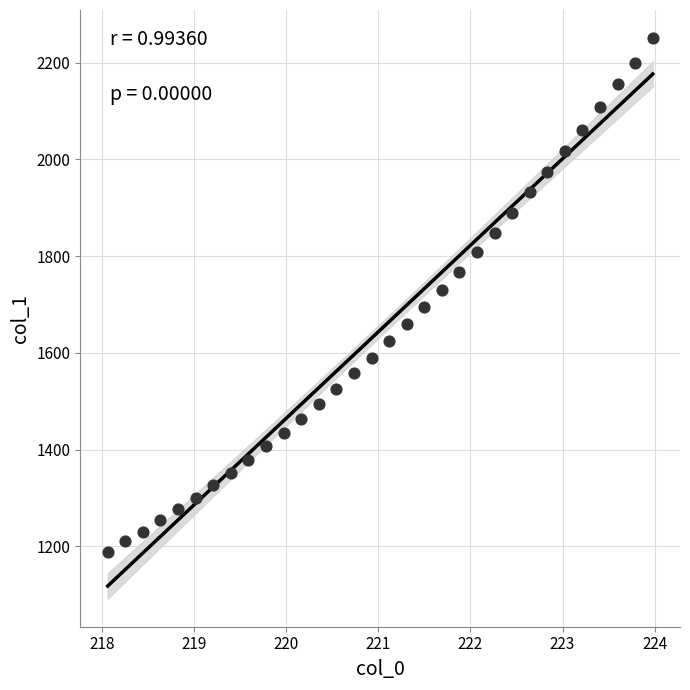

What is the range of X values (max minus min)?

5.9